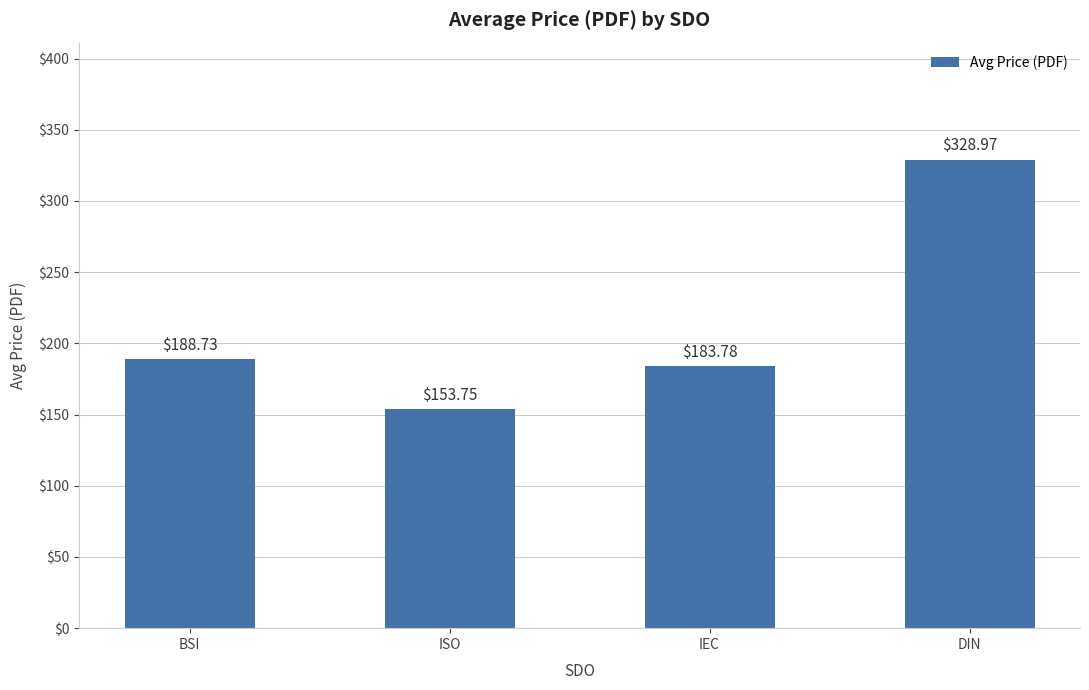

How many values are below 188?

2